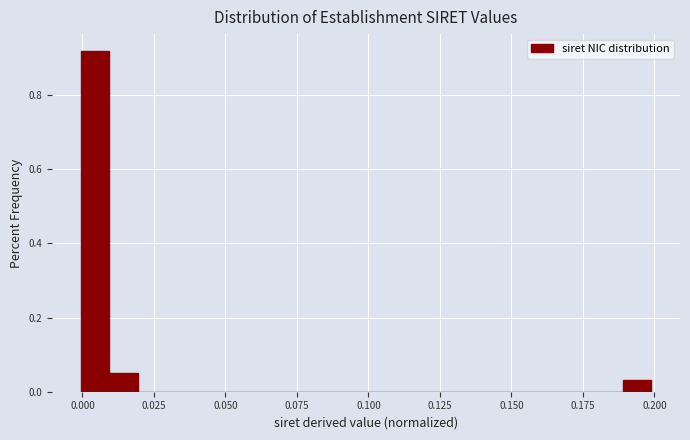

Around what value on the x-axis is the tallest bar? Give the approximate position of its centre, as read against the axis.

0.005